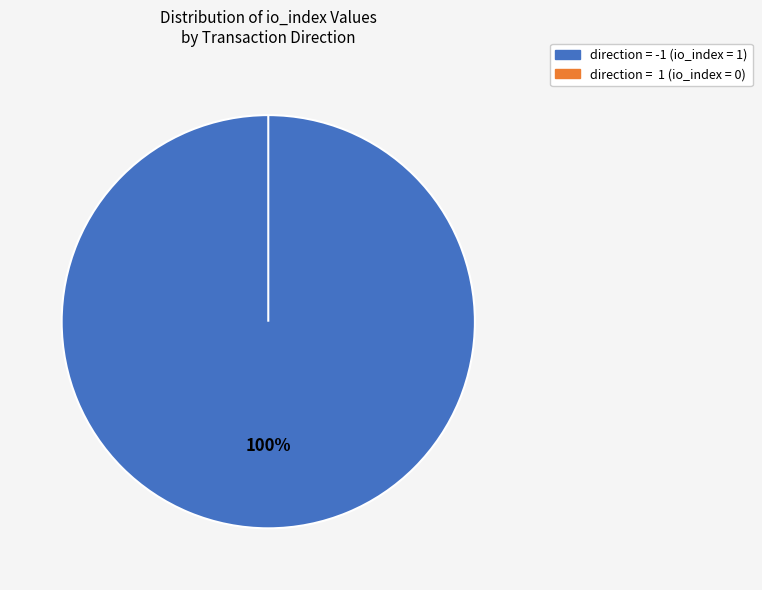

What is the total percentage of tx_type: Regular (direction=-1) and tx_type: Regular (direction=1)?

100.0%